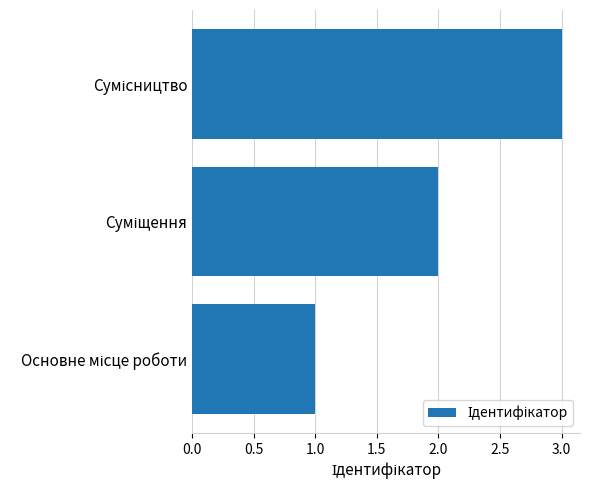

What is the sum of all values?

6